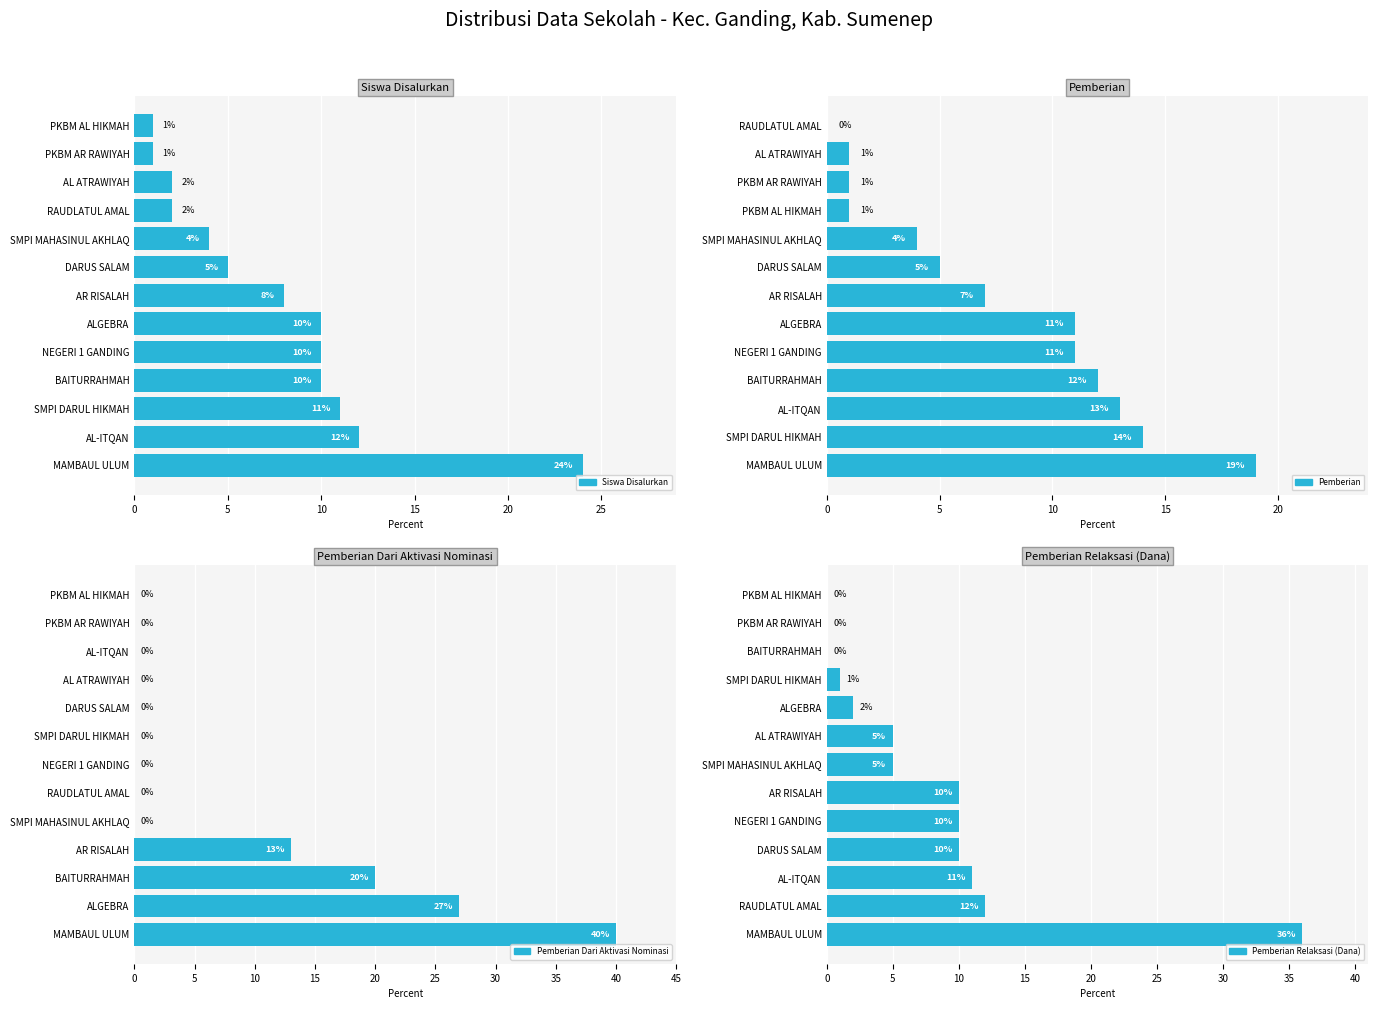

At how many categories does at least one series exceed 28?

1